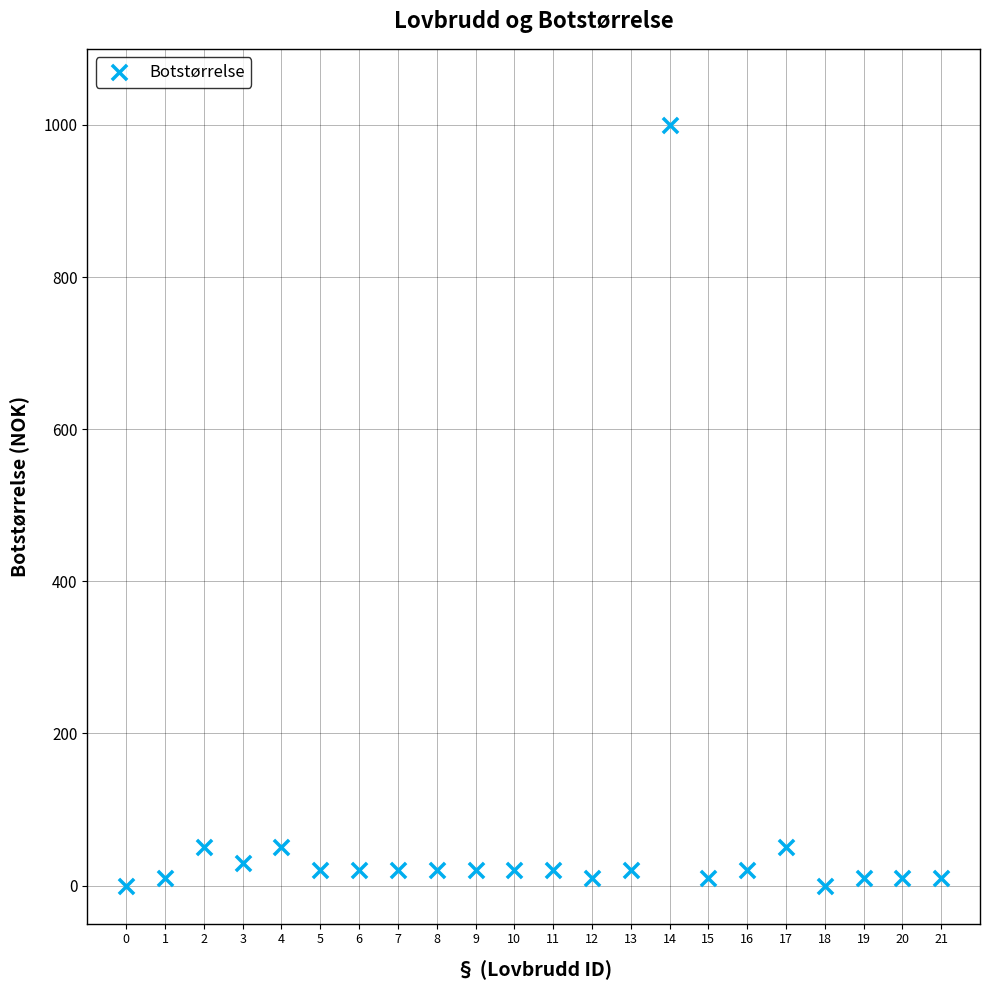

What is the range of Y values (max minus min)?

1000